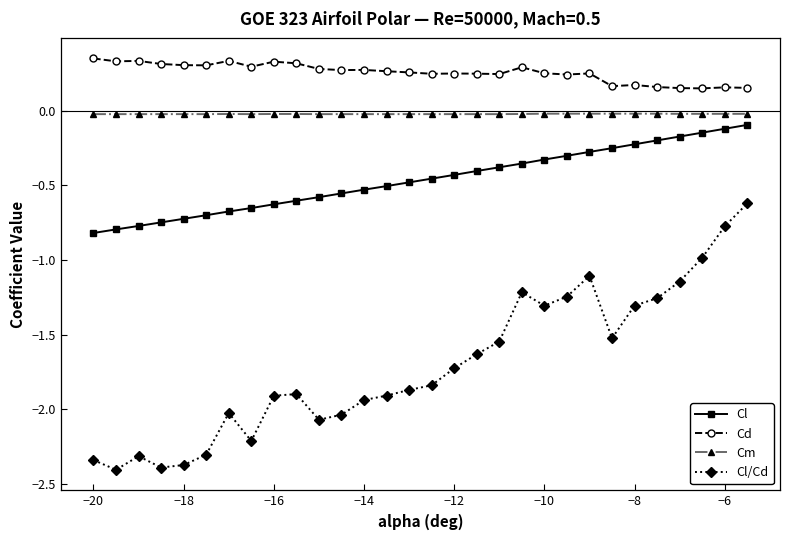

What is the minimum value shown in the chart?

-2.4